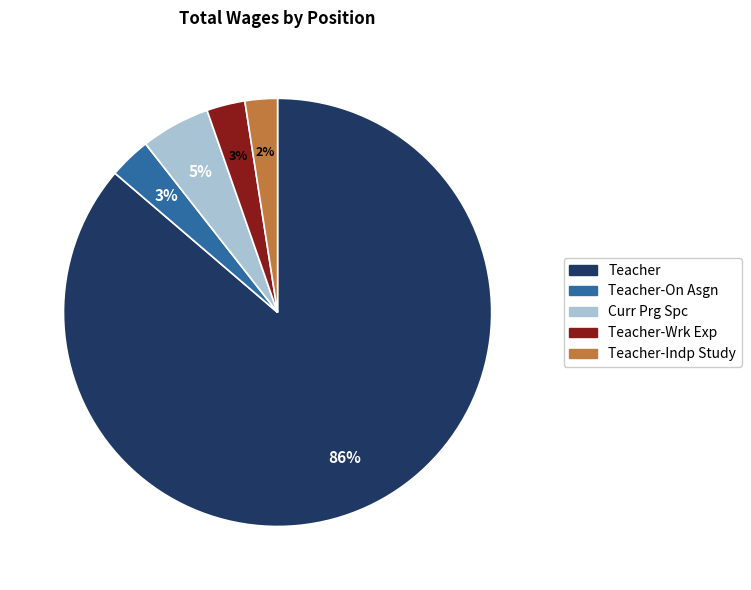

Is it true that Teacher is 86% of the pie?

True